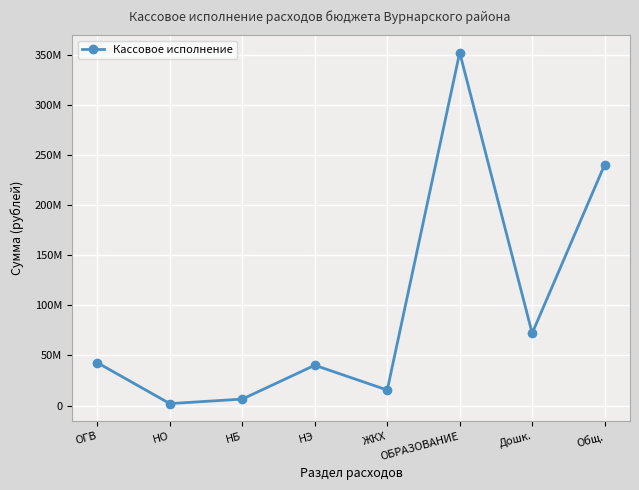

Rank the categories by value from lowest to highest.

НО, НБ, ЖКХ, НЭ, ОГВ, Дошк., Общ., ОБРАЗОВАНИЕ